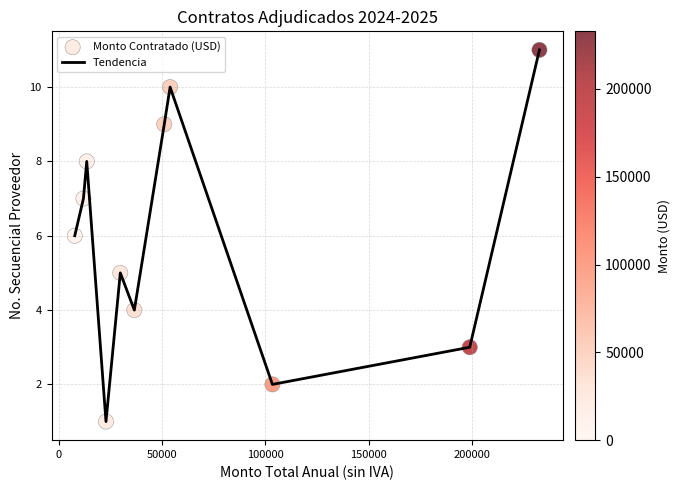

What is the maximum value shown in the chart?

11